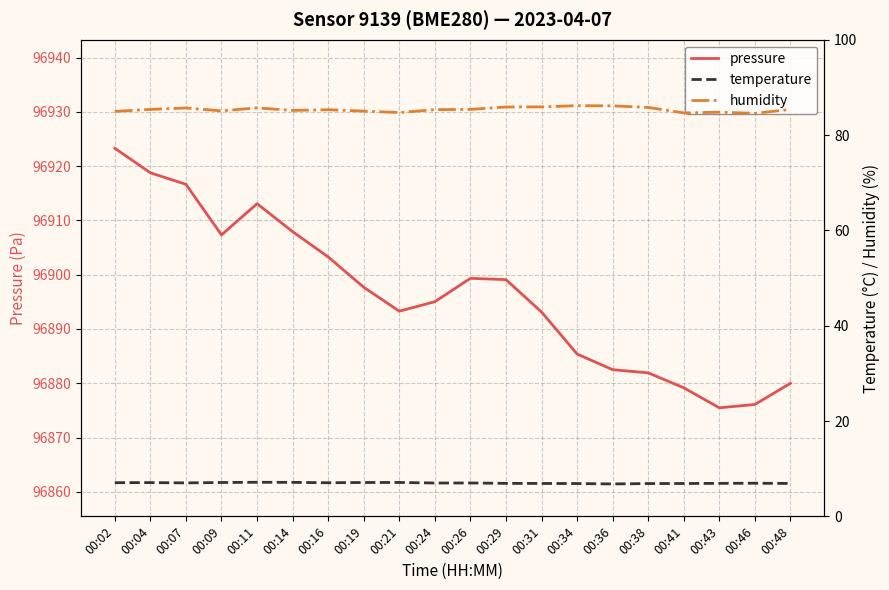

List the series in order of their peak value, highest first.

pressure, humidity, temperature